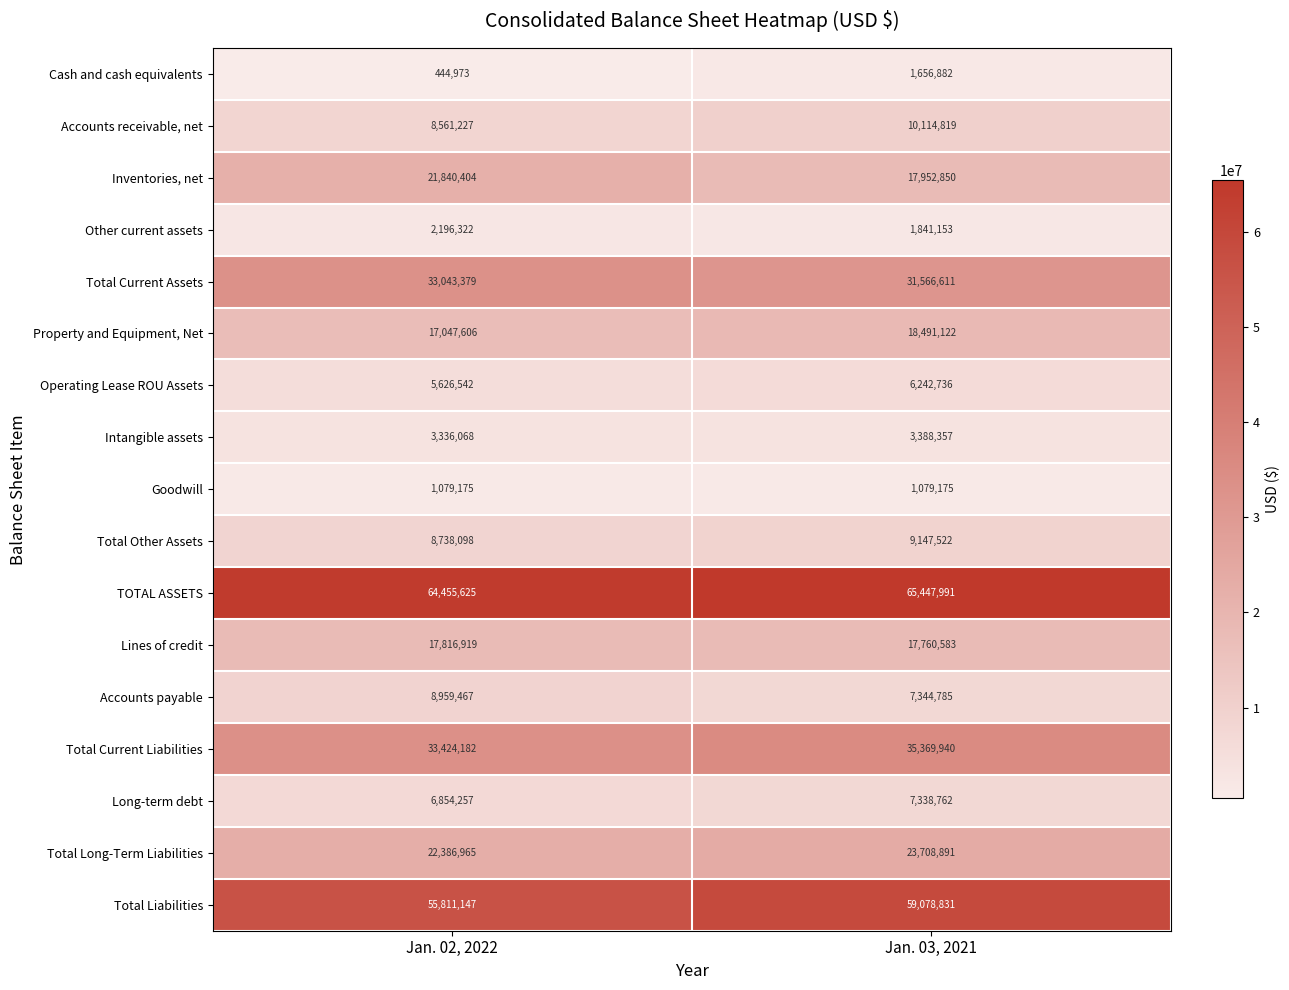

At which category is the sum across all series the highest?

Jan. 03, 2021